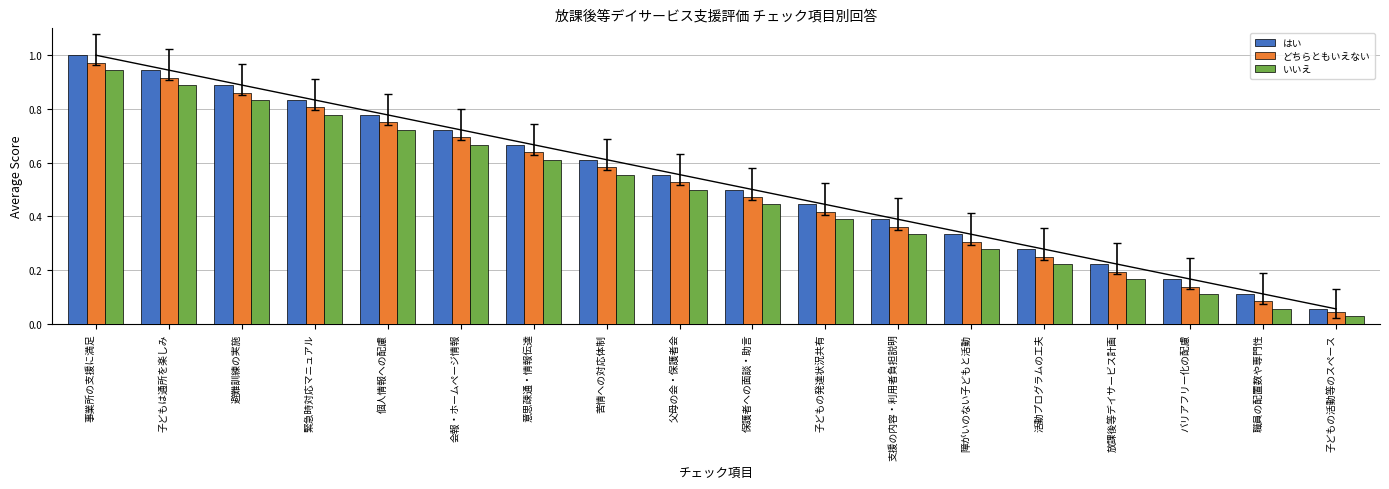

Reading left to right, list all the values displayed in this chart.

はい: 1.0	0.9	0.9	0.8	0.8	0.7	0.7	0.6	0.6	0.5	0.4	0.4	0.3	0.3	0.2	0.2	0.1	0.1
どちらともいえない: 1.0	0.9	0.9	0.8	0.8	0.7	0.6	0.6	0.5	0.5	0.4	0.4	0.3	0.2	0.2	0.1	0.1	0.0
いいえ: 0.9	0.9	0.8	0.8	0.7	0.7	0.6	0.6	0.5	0.4	0.4	0.3	0.3	0.2	0.2	0.1	0.1	0.0